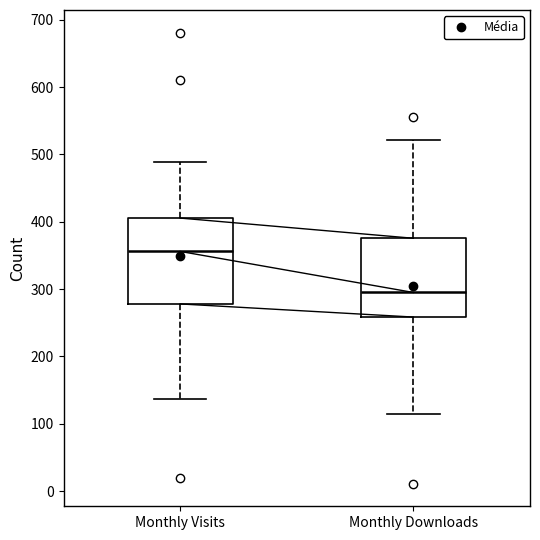

Which box's median line is the highest?

Monthly Visits